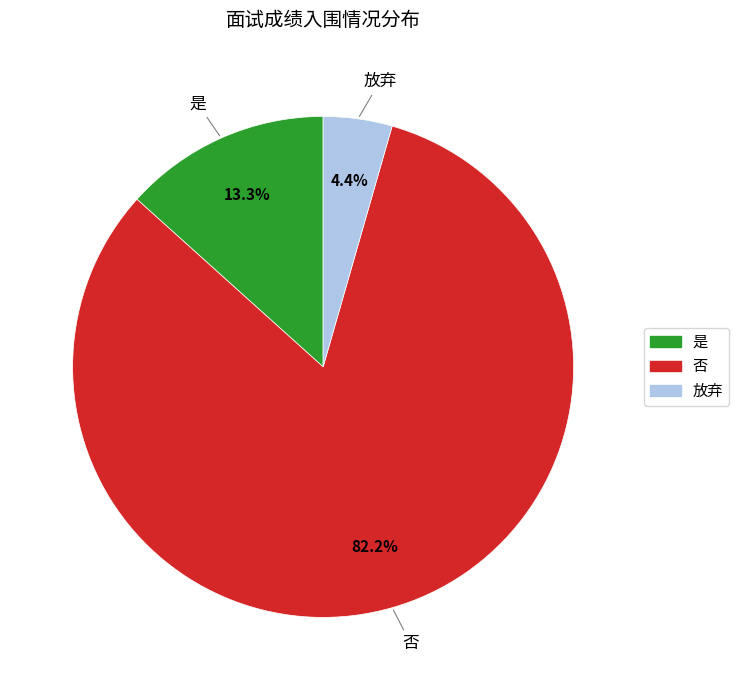

How many segments does this pie chart have?

3